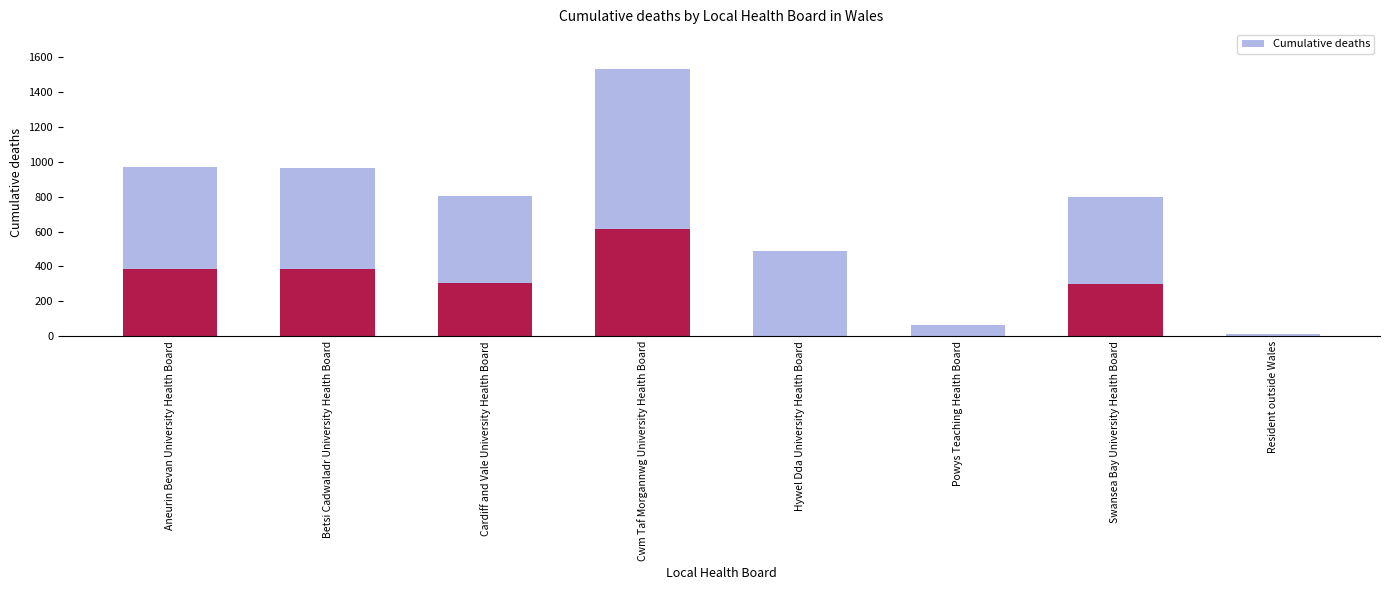

Read the value at Swansea Bay University Health Board, to the nearest 100.

800